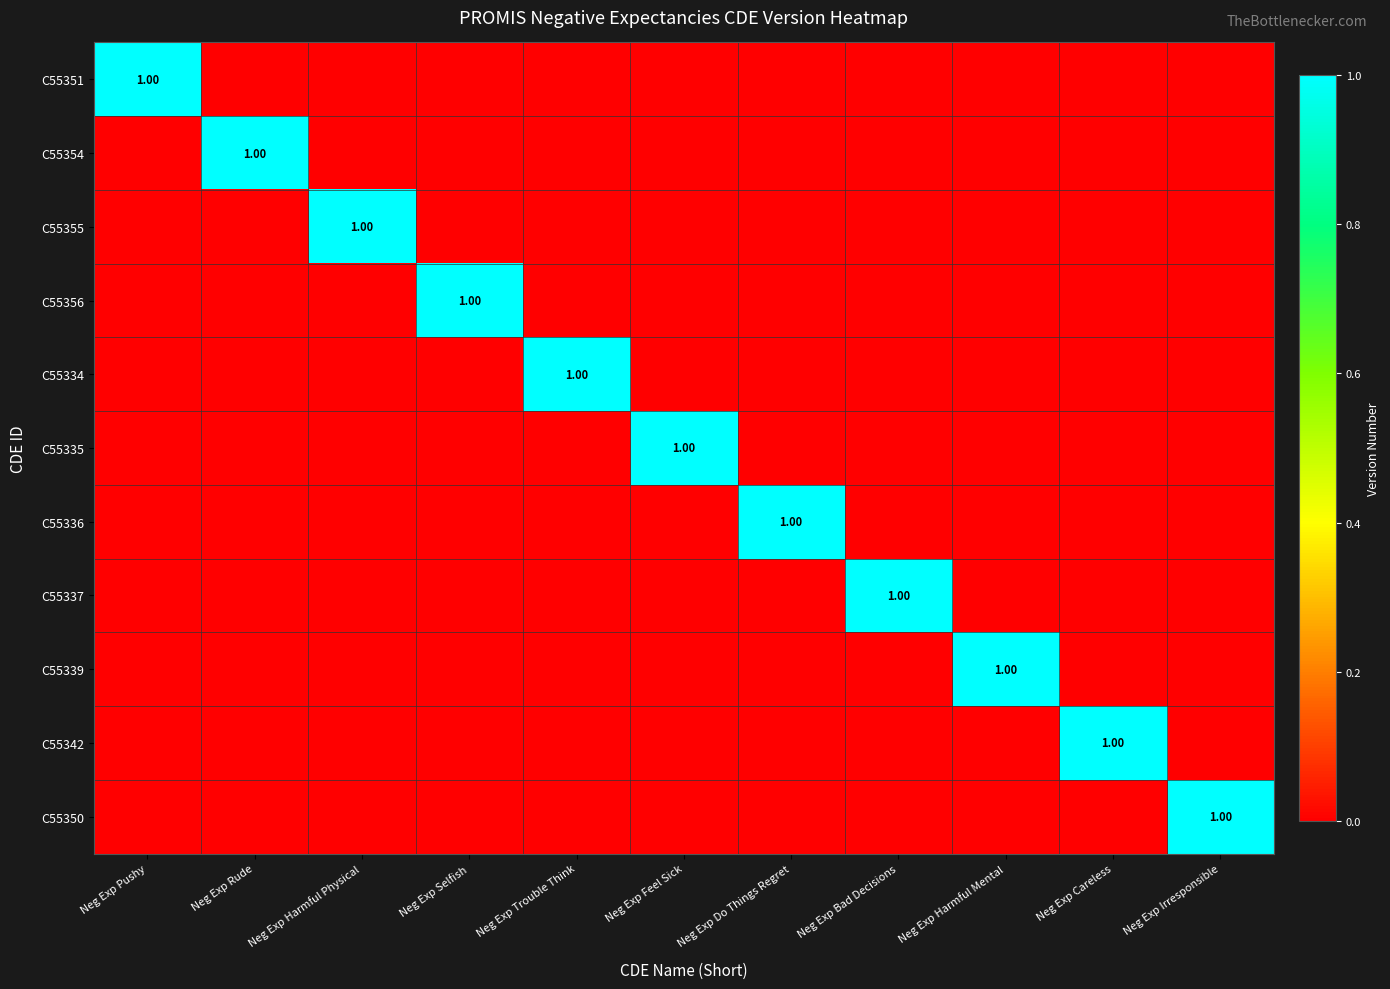

Rank the series by their maximum value, from lowest to highest.

C55351, C55354, C55355, C55356, C55334, C55335, C55336, C55337, C55339, C55342, C55350